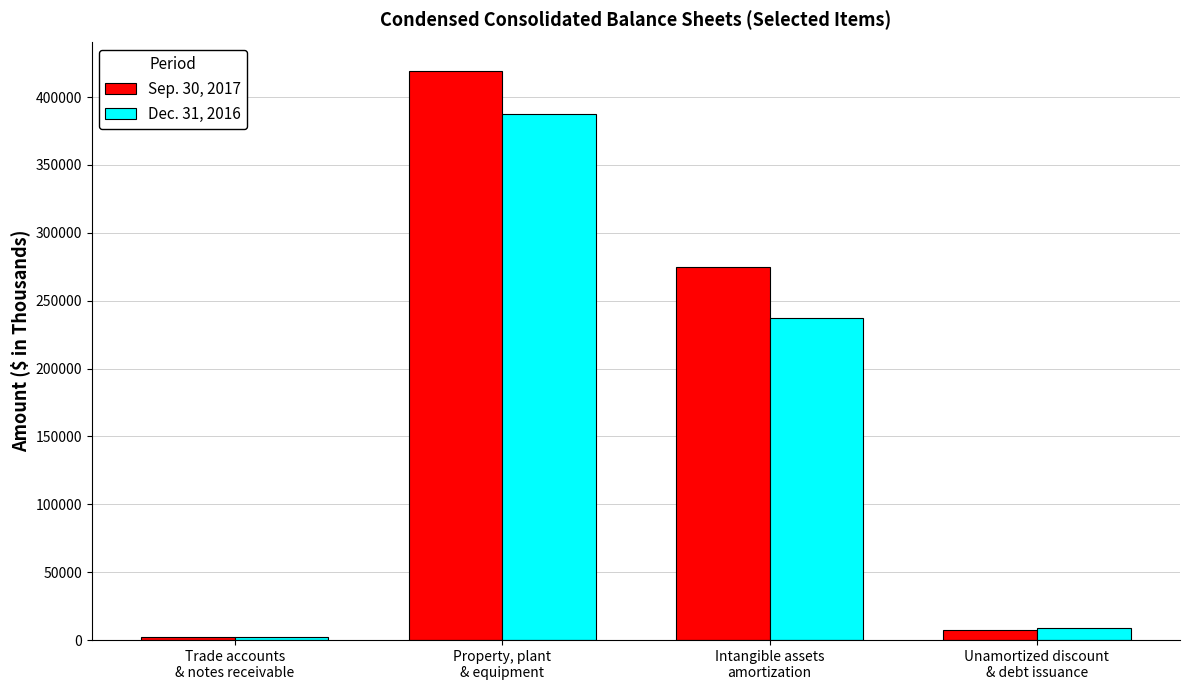

Which series changed the most between Property, plant
& equipment and Unamortized discount
& debt issuance?

Sep. 30, 2017